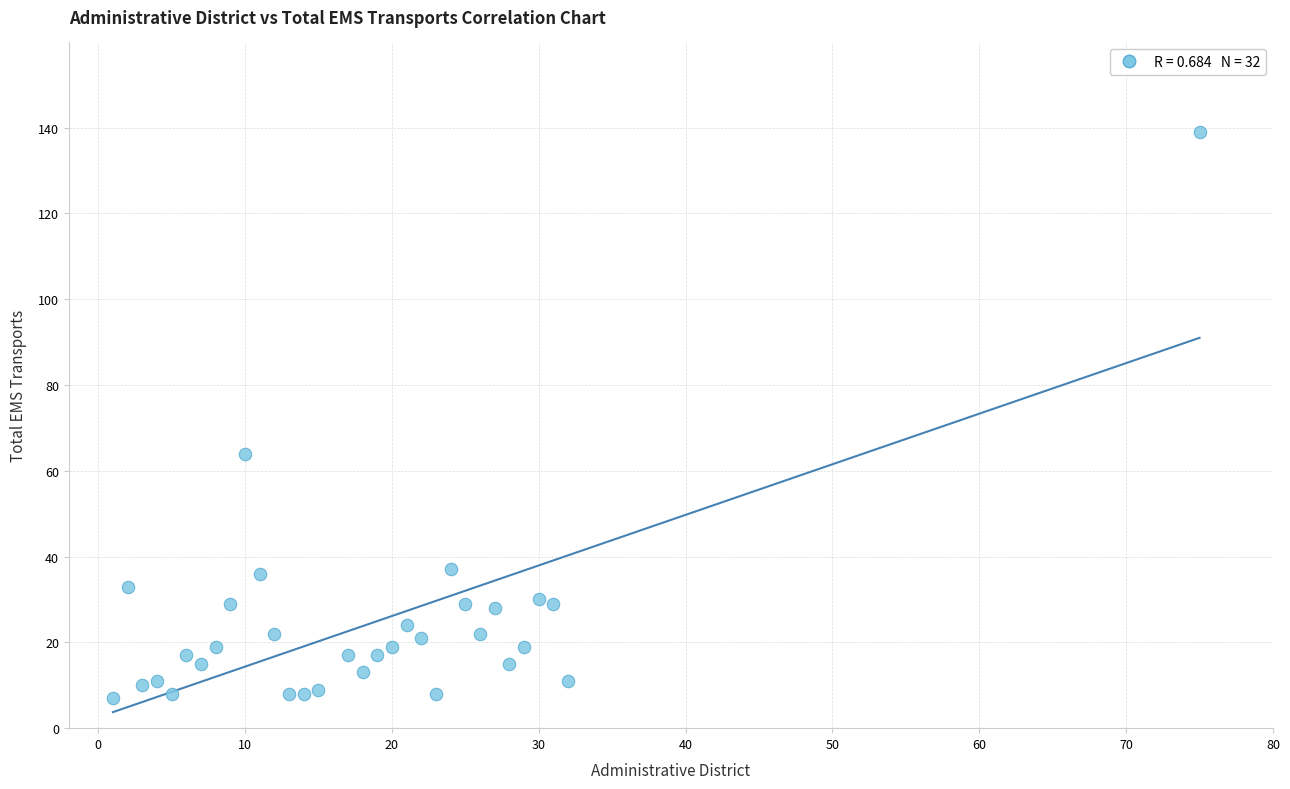

What Y value in the scatter plot is closest to 73?

64